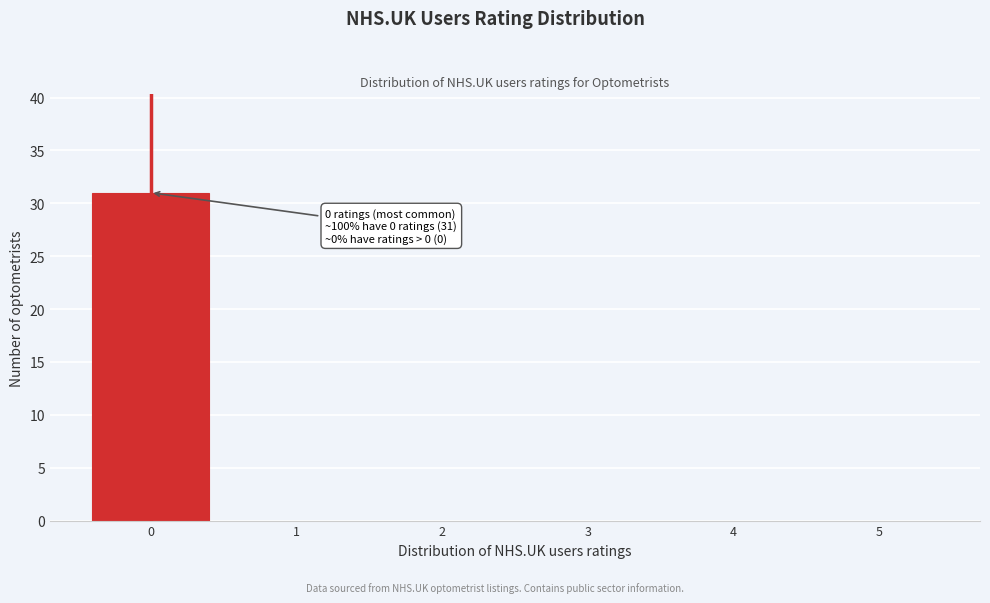

Over which range of the x-axis is the bar tallest?

-0.5 to 0.5